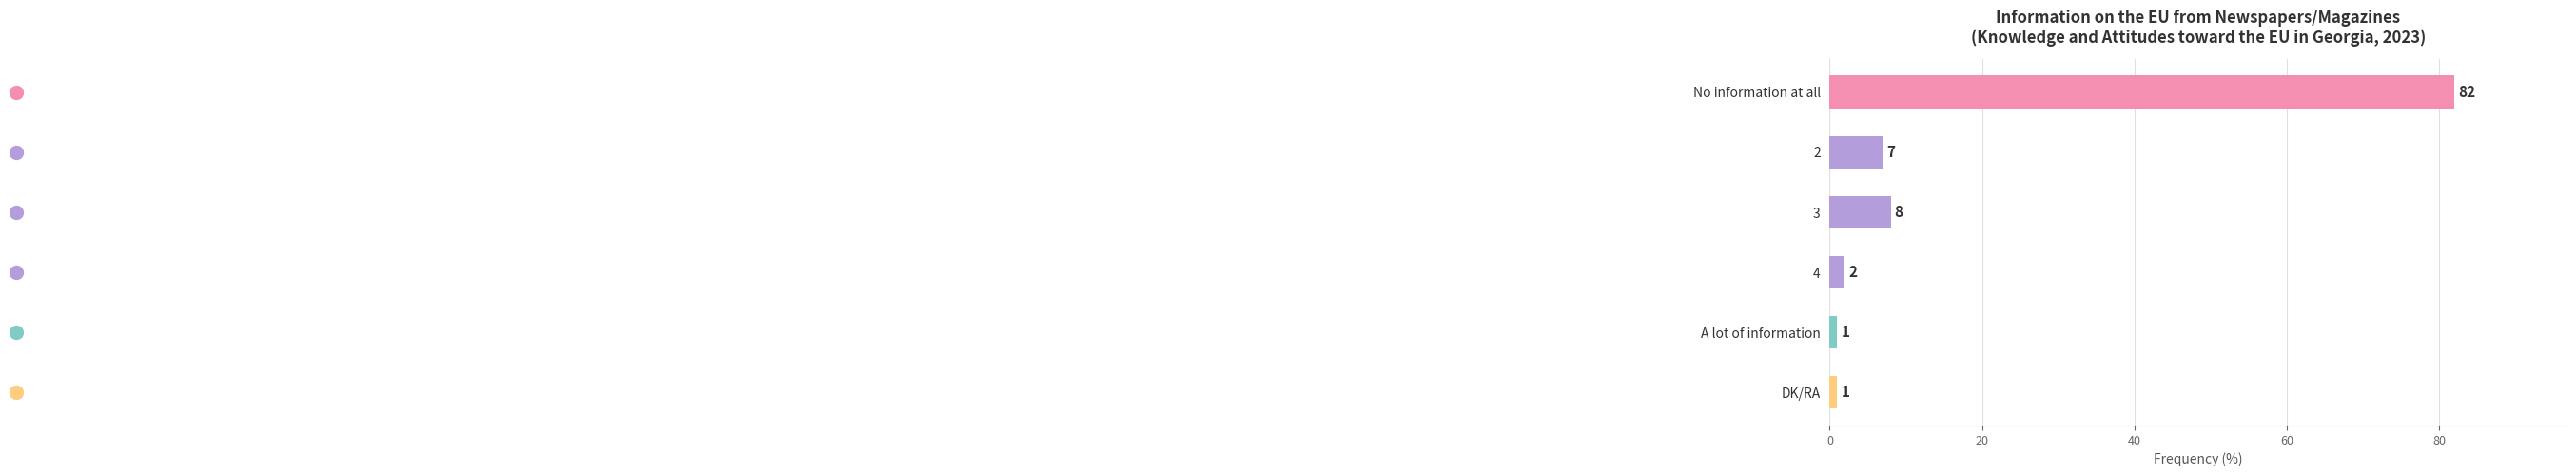

The chart shows a value of 1 at A lot of information. True or false?

True